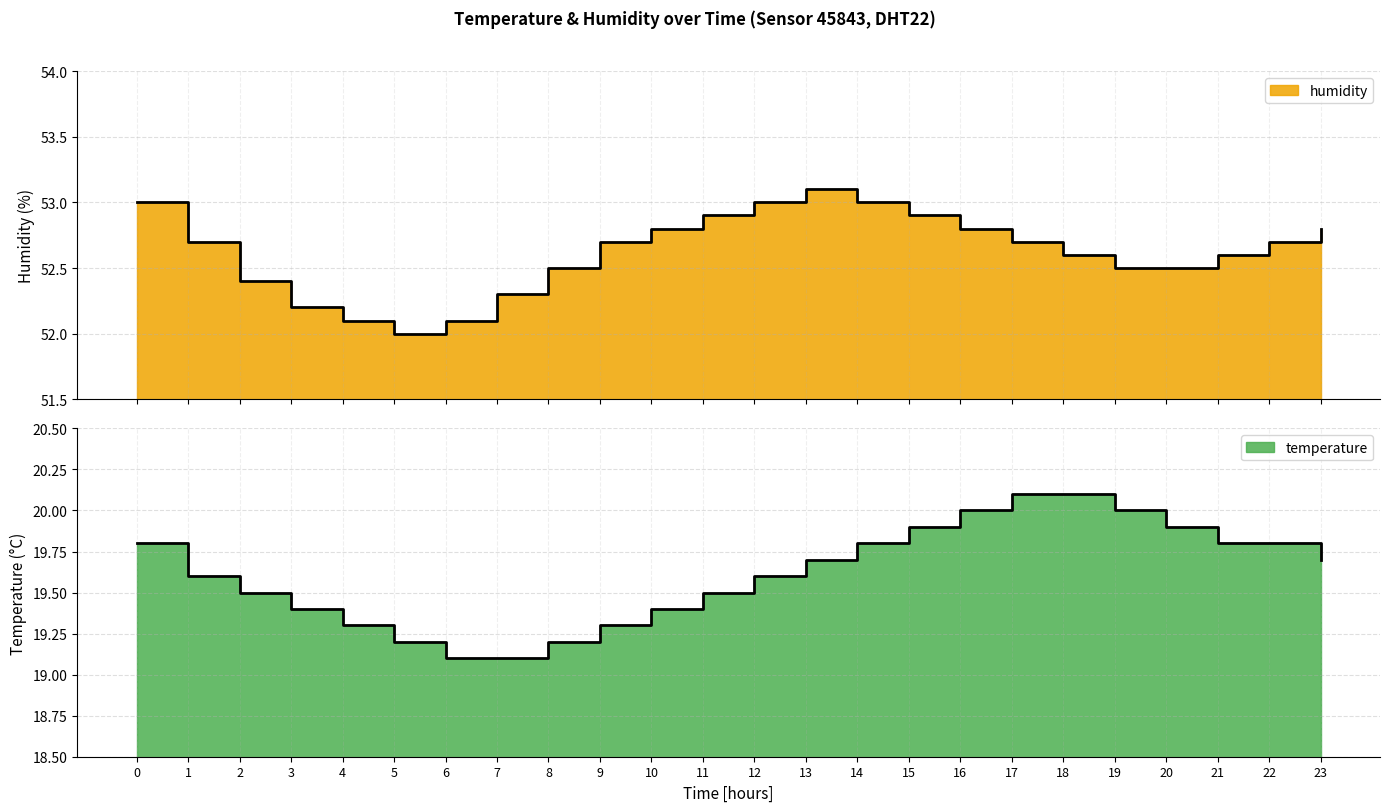

True or false: temperature and humidity intersect in this chart.

False